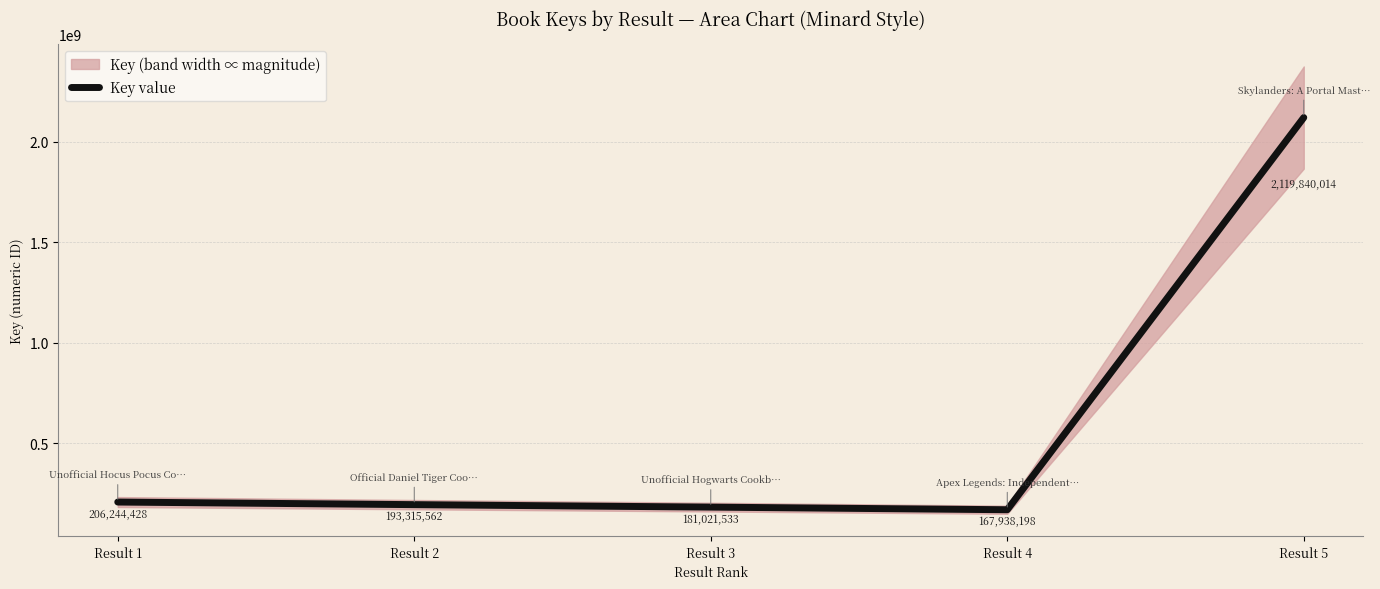

What is the maximum value shown in the chart?

2119840014